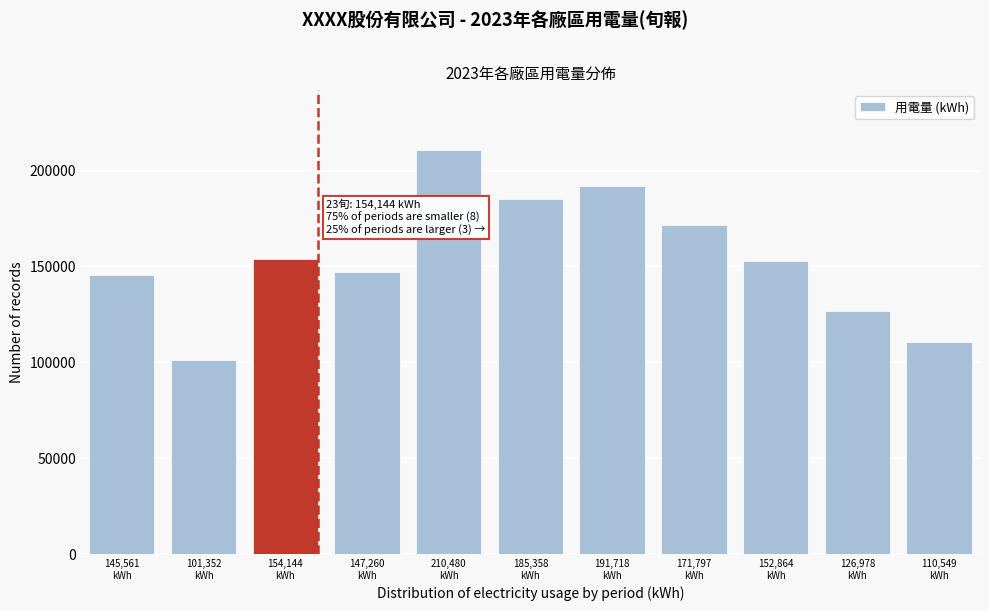

Reading left to right, list all the values displayed in this chart.

145560.6	101351.5	154144.3	147259.8	210479.7	185358.1	191718.5	171797.0	152864.4	126978.0	110548.9